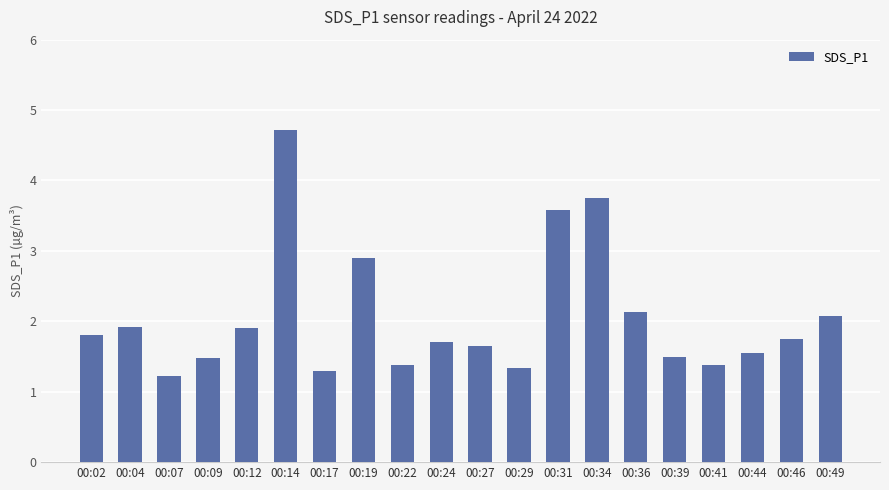

Approximately how many times larger is the value at 00:12 compared to 00:36?

0.9